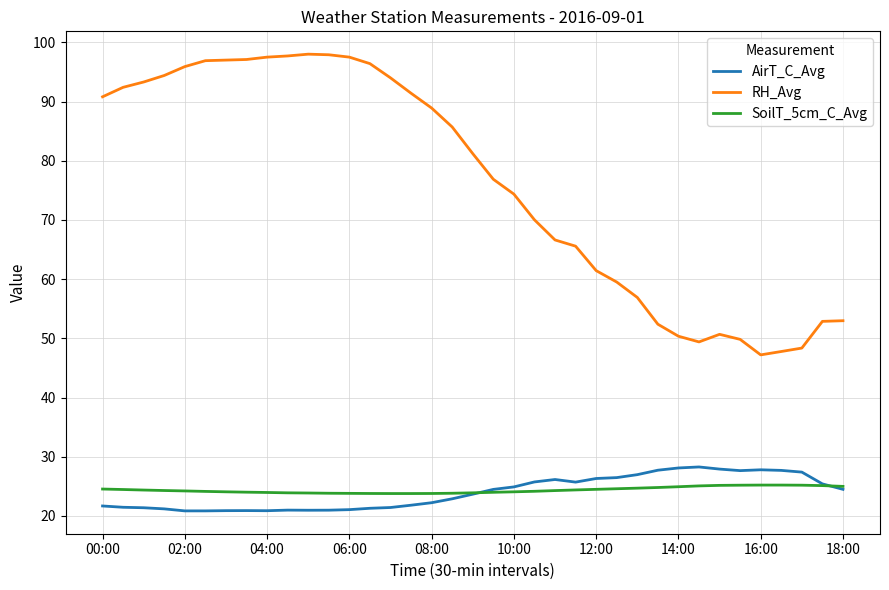

True or false: SoilT_5cm_C_Avg and RH_Avg cross at least once.

False